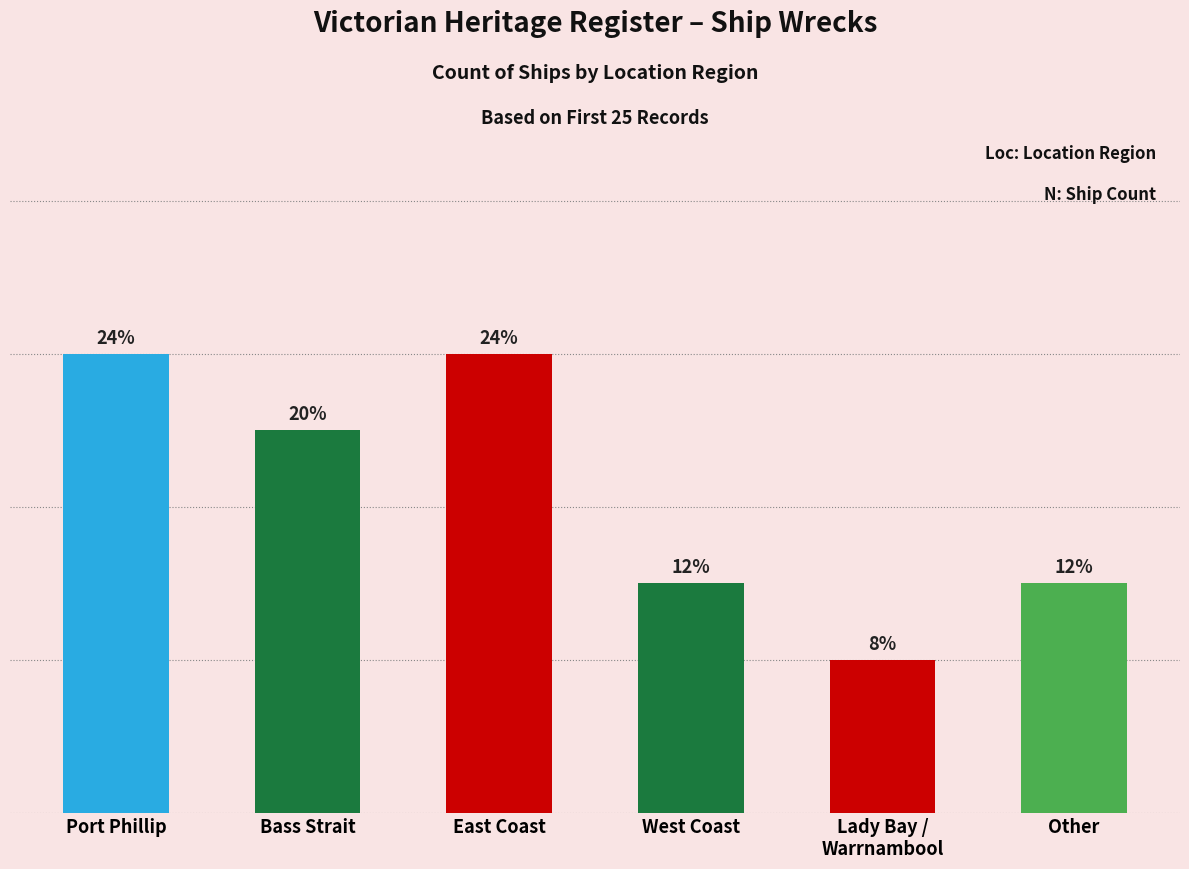

Rank the categories by value from highest to lowest.

Port Phillip, East Coast, Bass Strait, West Coast, Other, Lady Bay /
Warrnambool